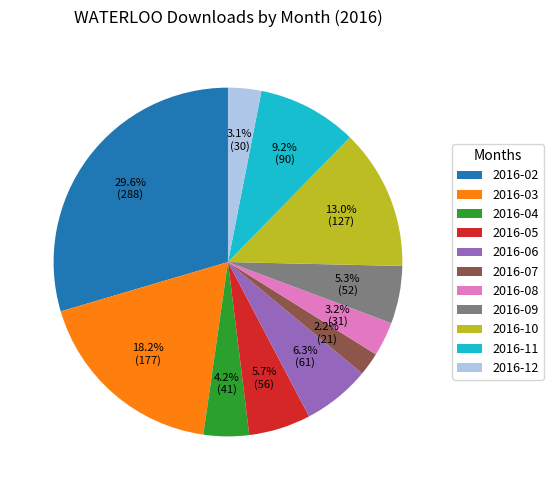

How many segments does this pie chart have?

11